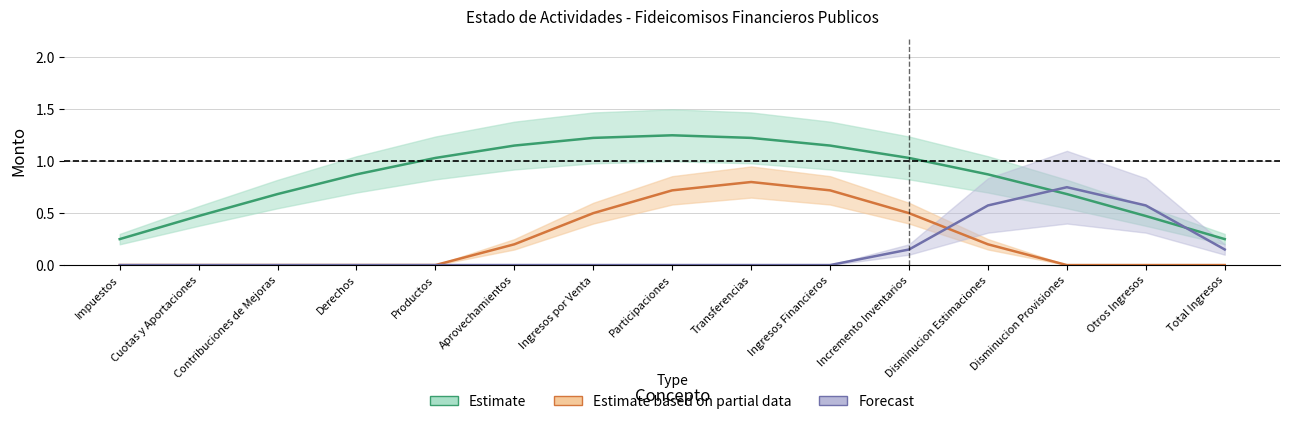

Is the value of Descentralizado 2 at Disminucion Estimaciones greater than the value of Descentralizado 3 at Disminucion Estimaciones?

No